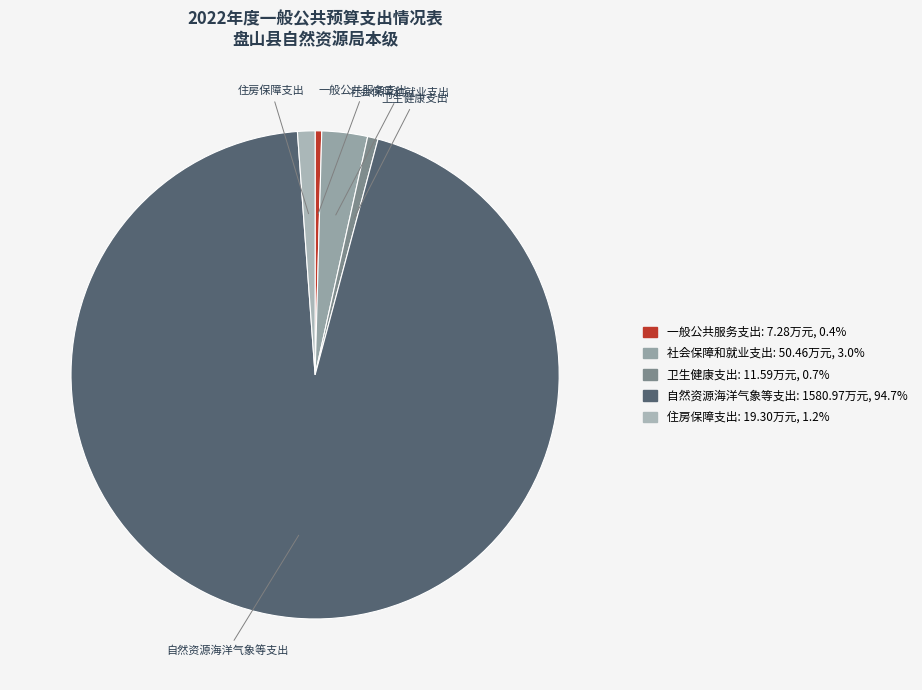

Combined, do 自然资源海洋气象等支出 and 一般公共服务支出 account for over 50%?

Yes